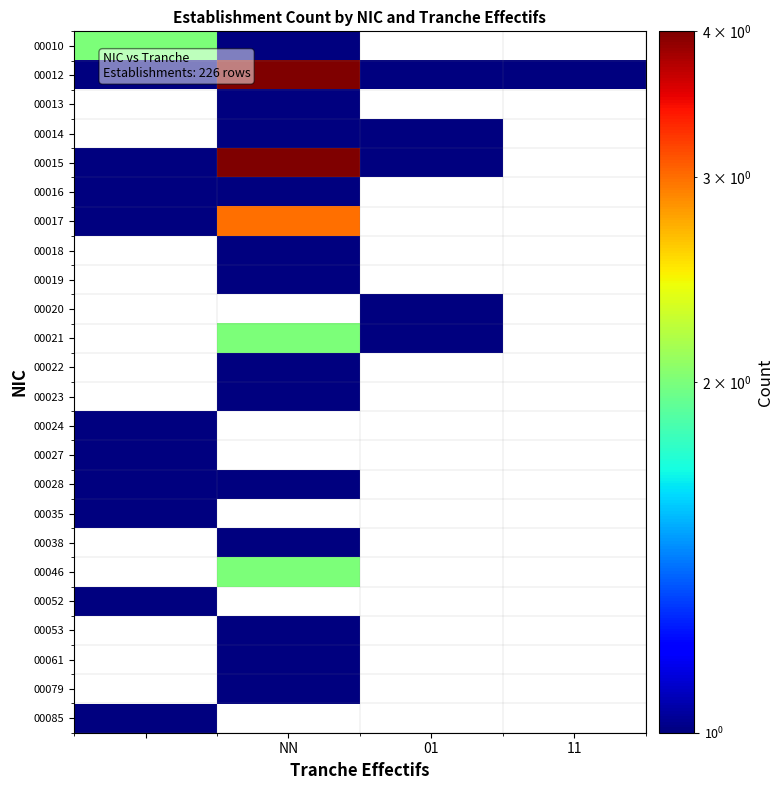

Is it true that 00010 equals 0.4 at NN?

False